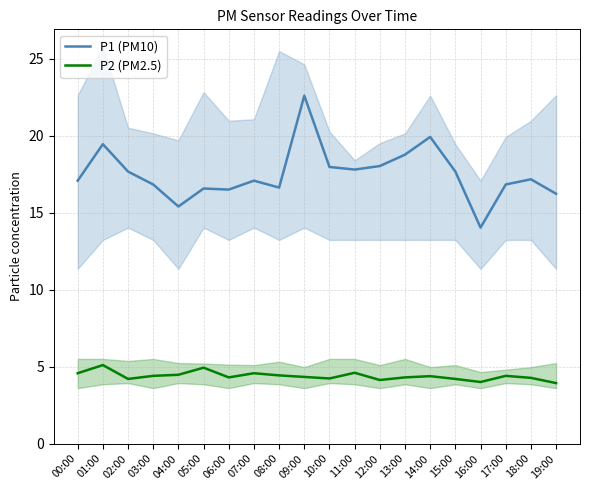

How many interior local valleys does the P1 (PM10) series have?

5